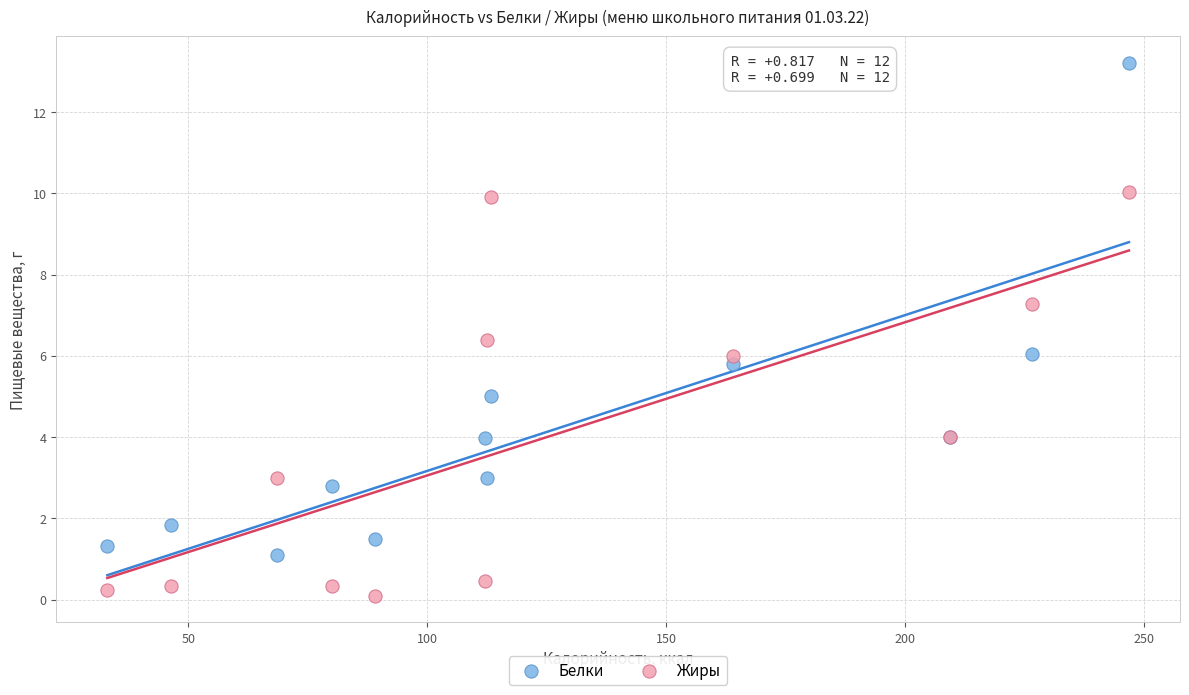

What are all the series names shown in the legend?

Белки, Жиры